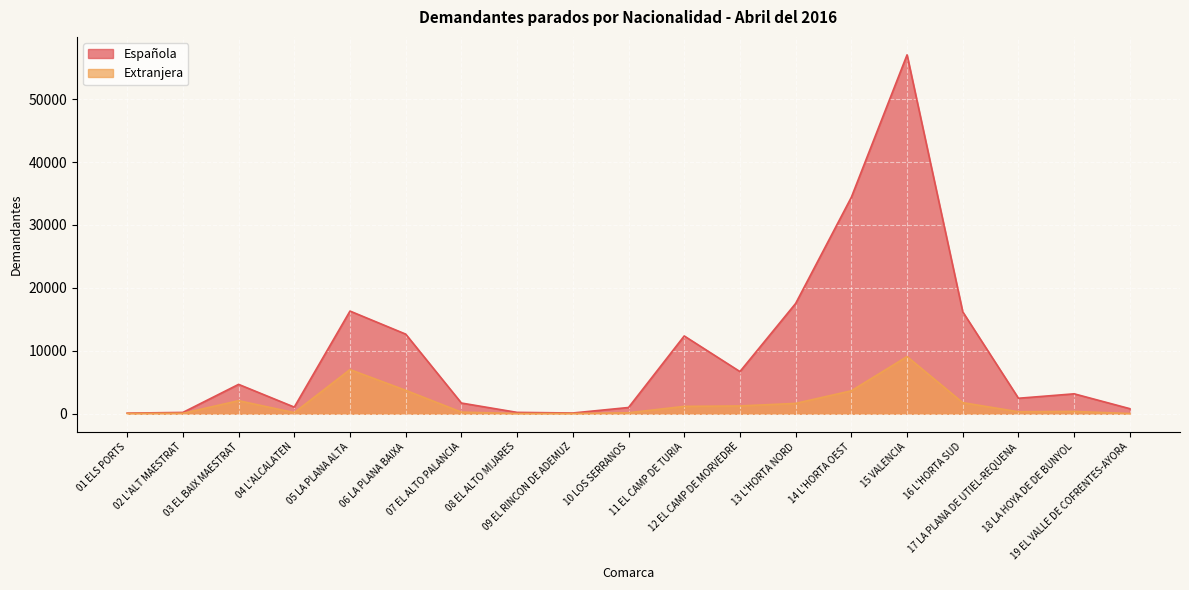

What are all the series names shown in the legend?

Española, Extranjera